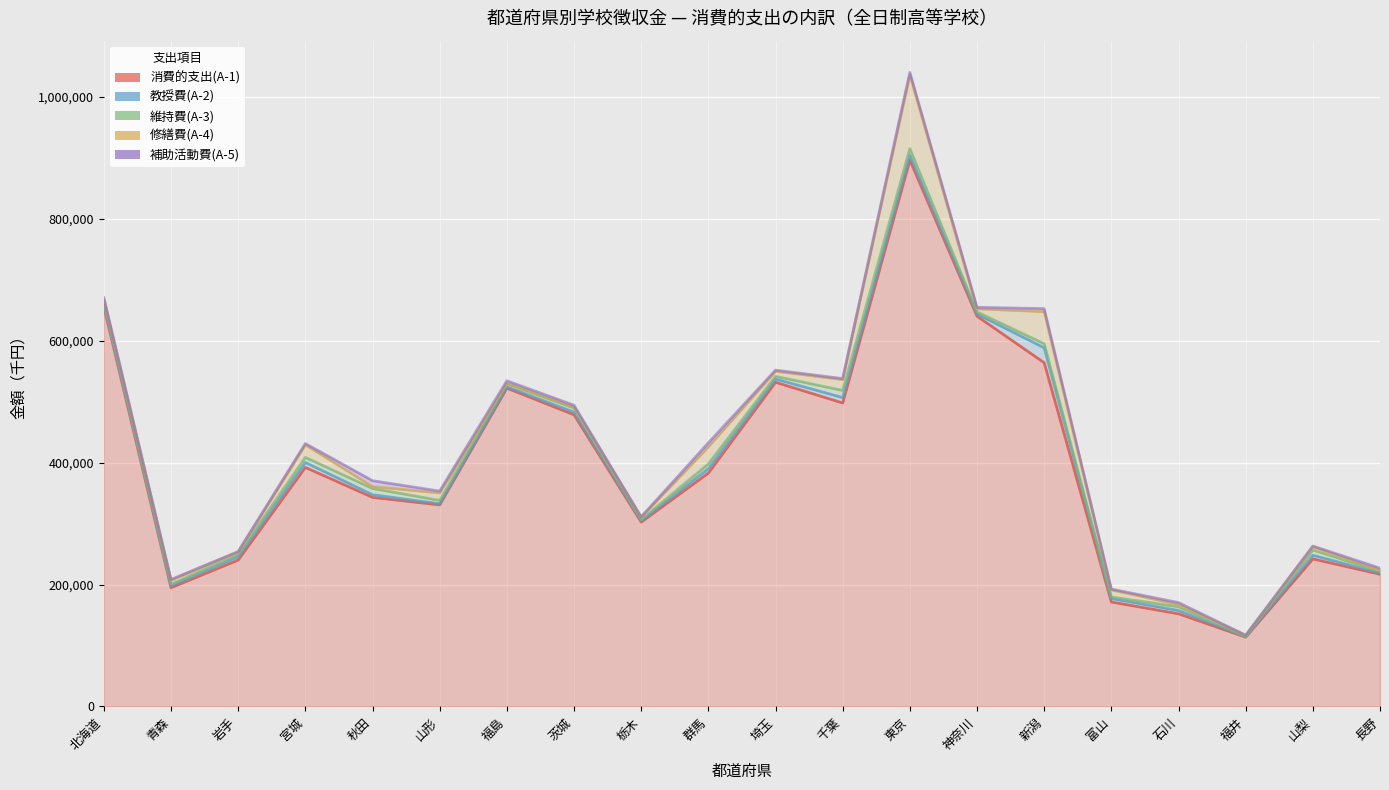

What is the minimum value shown in the chart?

113716